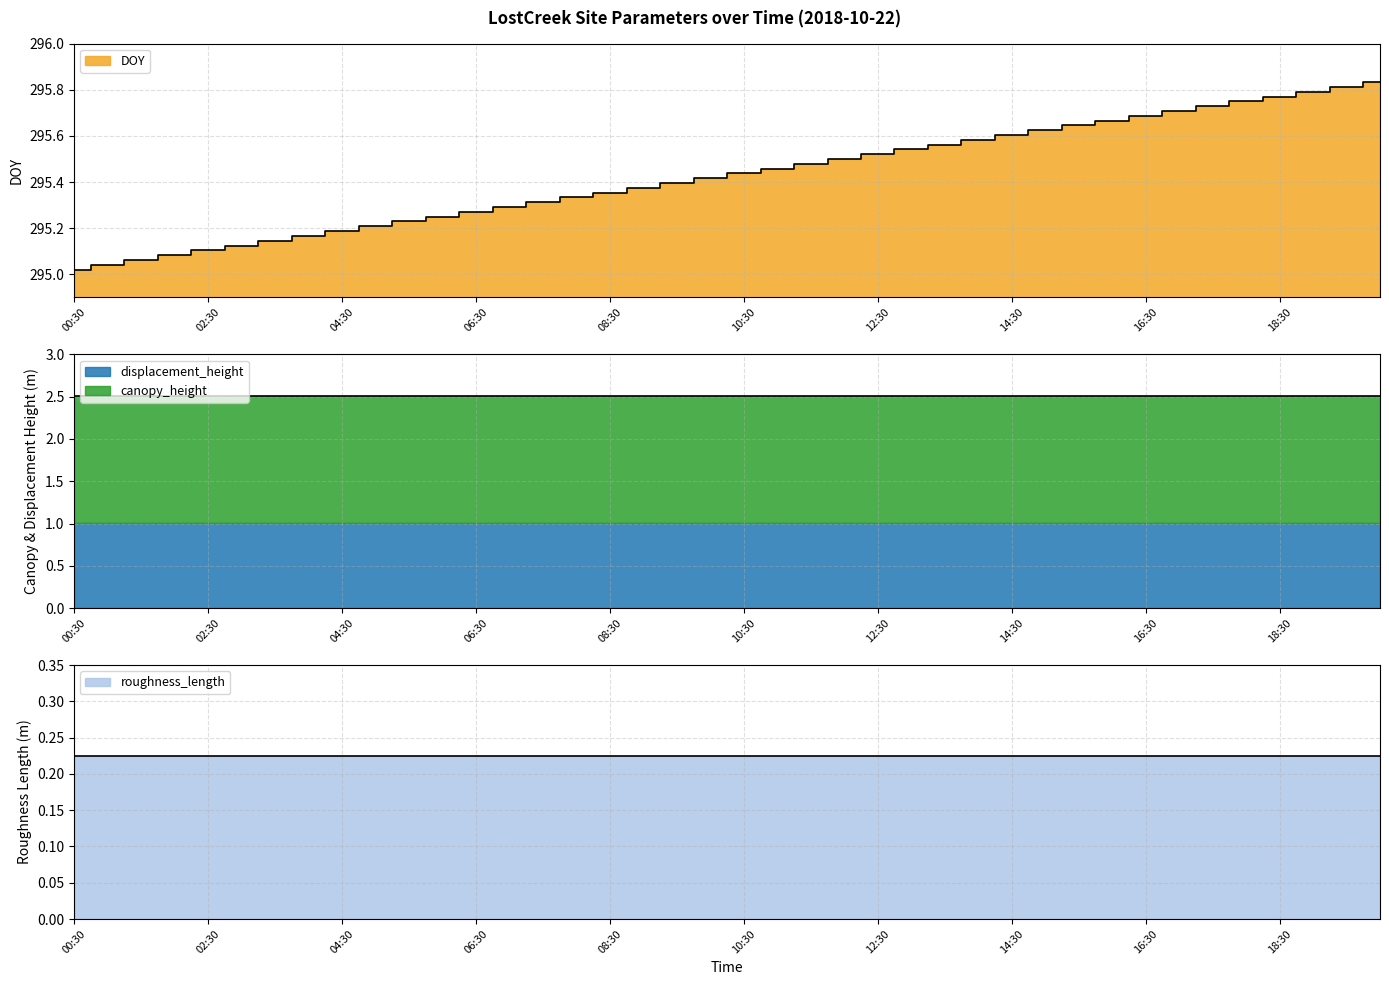

How many distinct data groups are displayed?

4